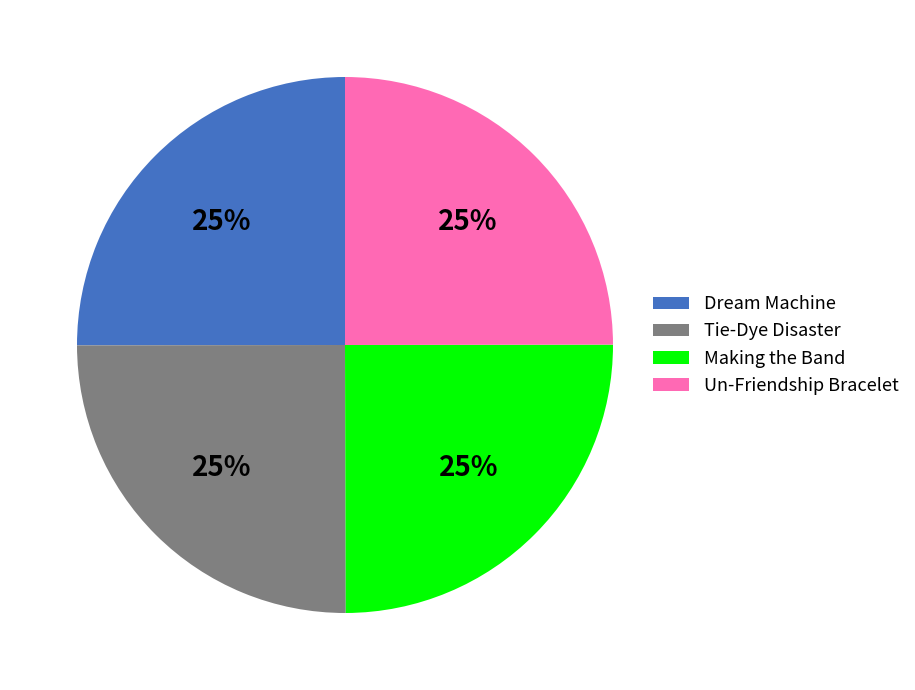

To the nearest percent, what percentage of the pie is Tie-Dye Disaster?

25%